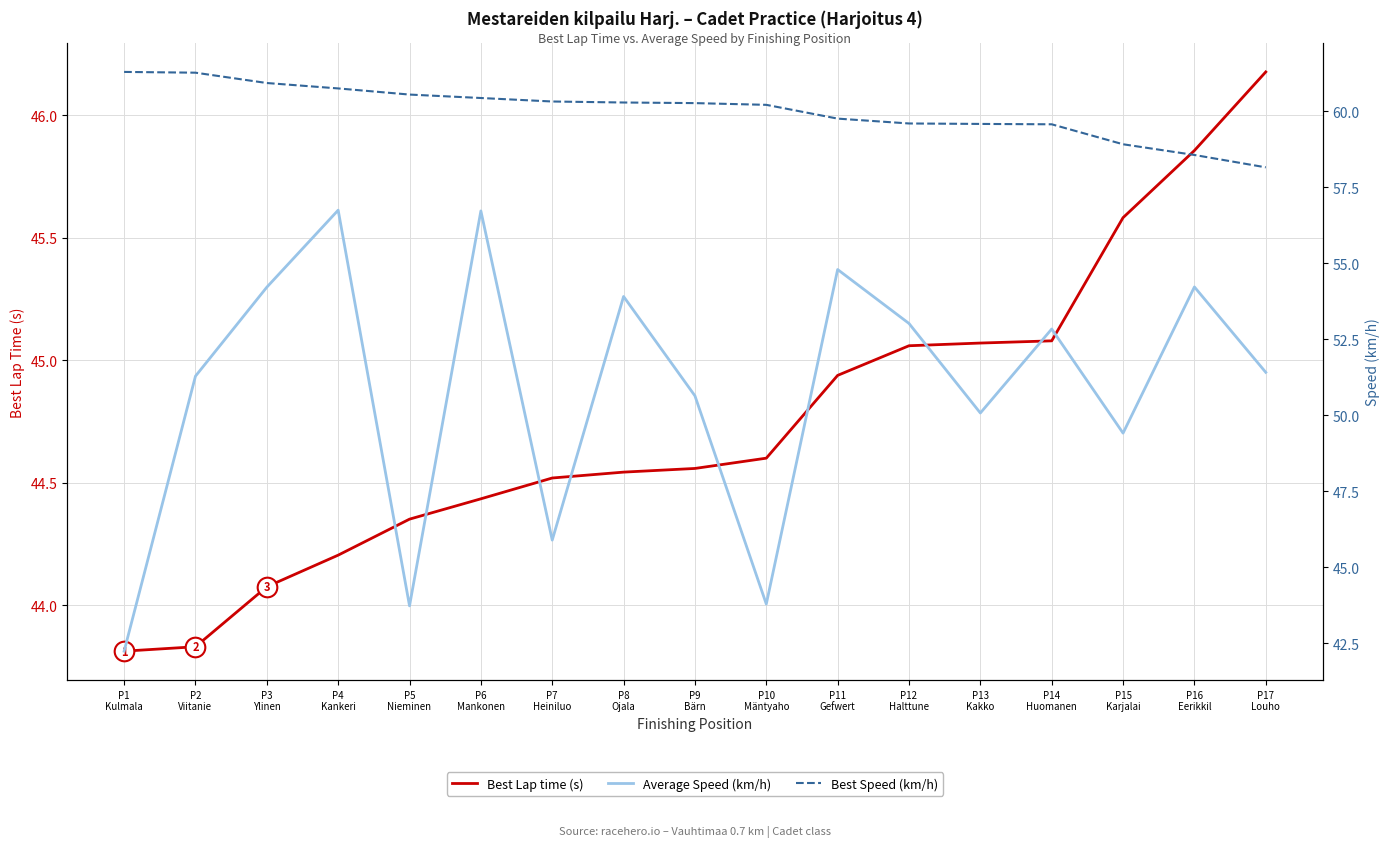

Which series has the largest total across all categories?

Best Speed (km/h)